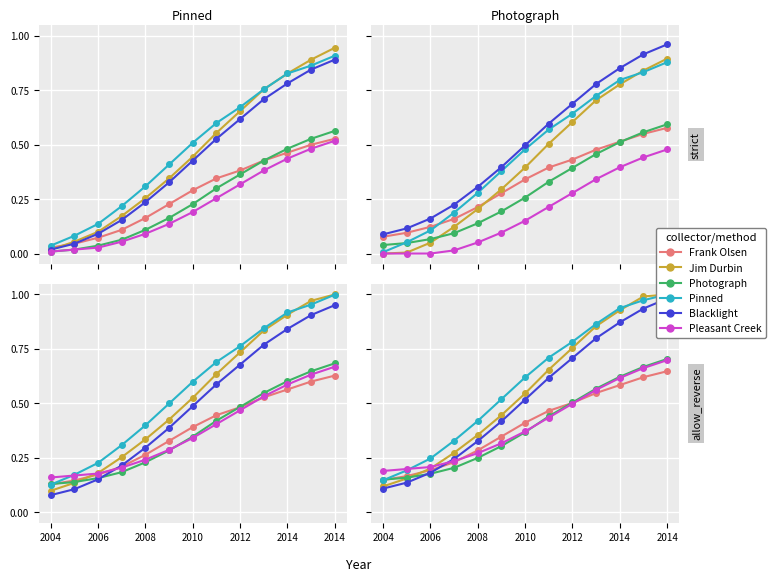

After their last crossing, which series has the higher values: Pinned or Pleasant Creek?

Pinned